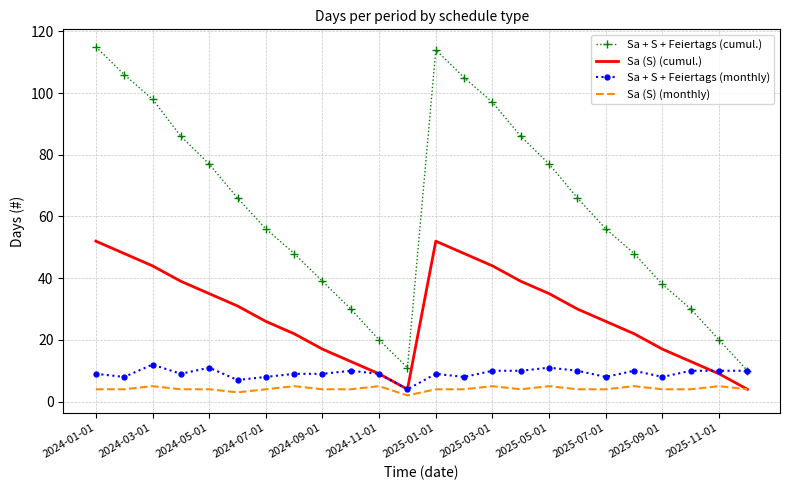

What is the greatest value displayed?

115